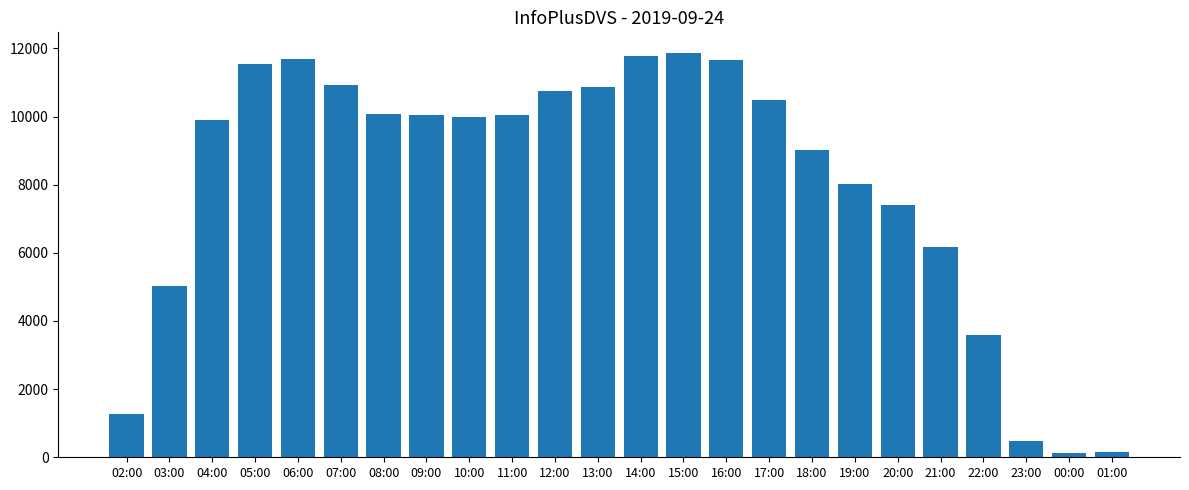

The value at 04:00 is 9887. True or false?

True